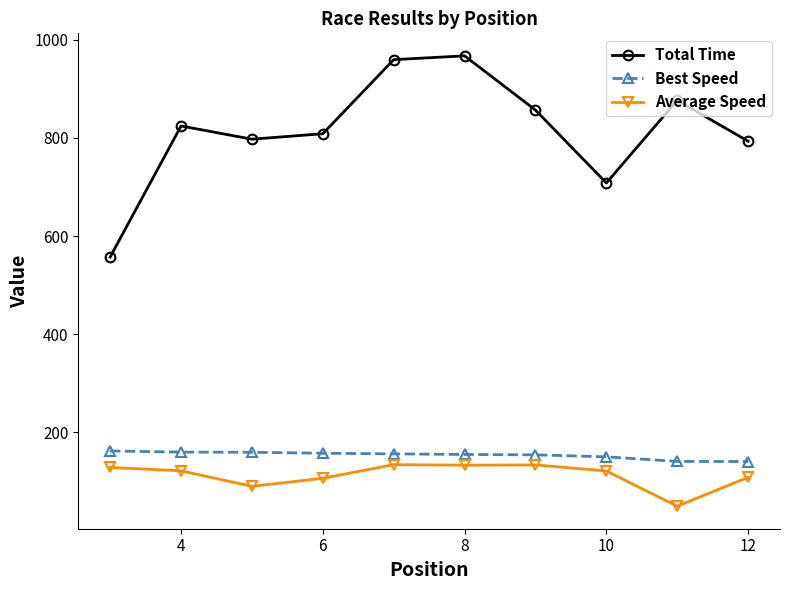

What is the value of the Total Time point at the 7th from the left?

856.9